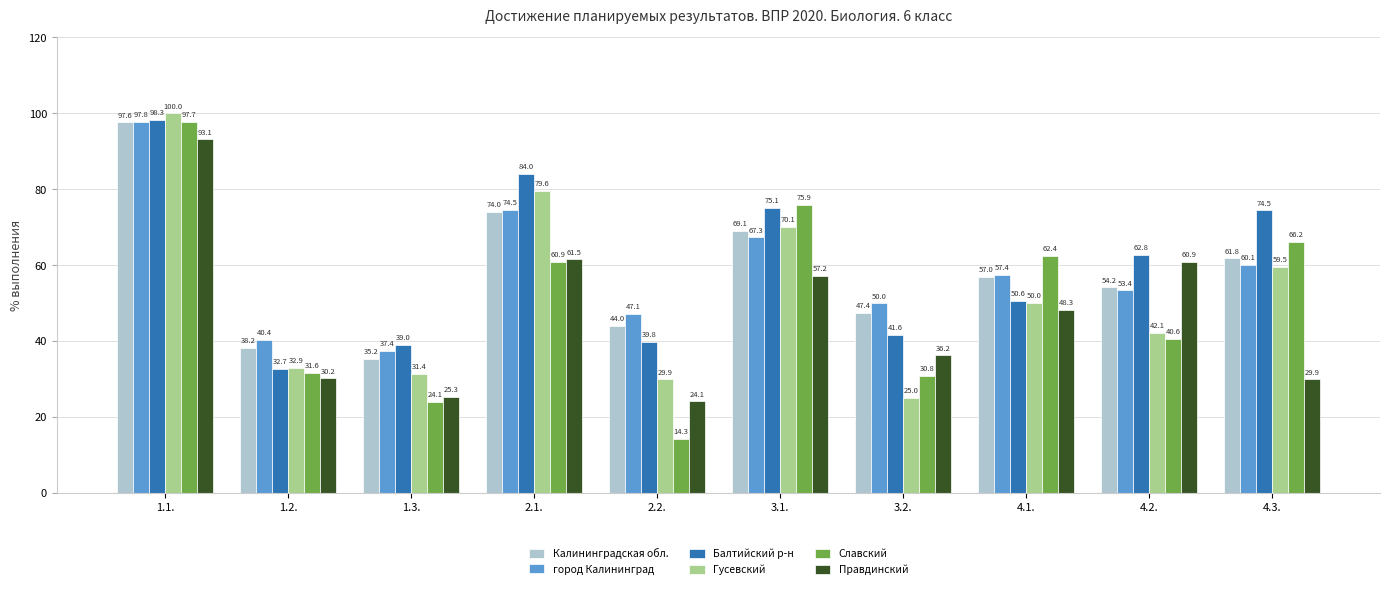

The value of Гусевский at 4.3. is 22.5. True or false?

False